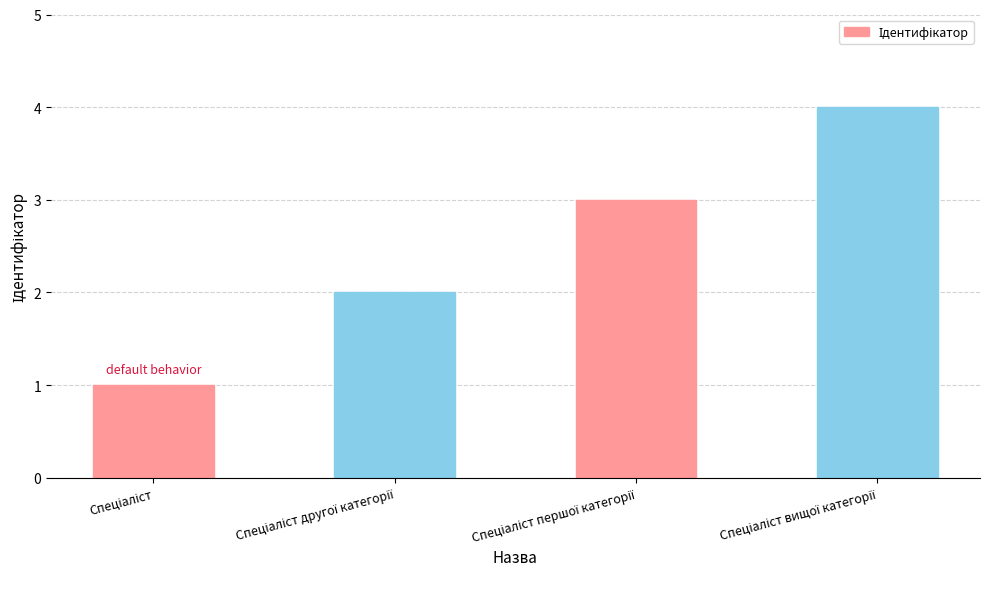

What is the sum of all values?

10